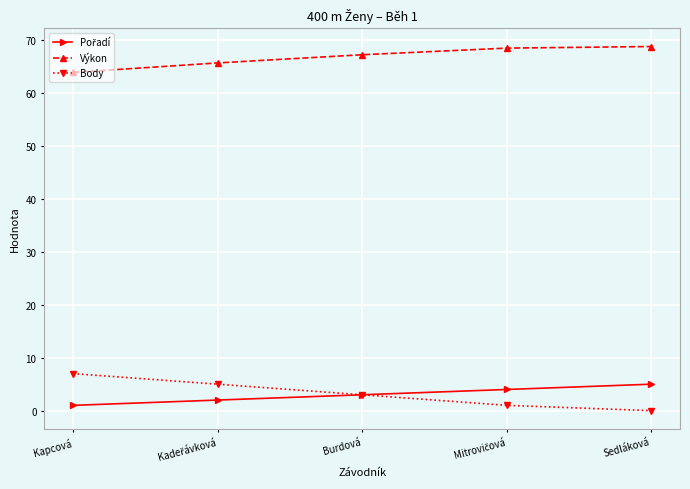

Which series has the largest total across all categories?

Výkon